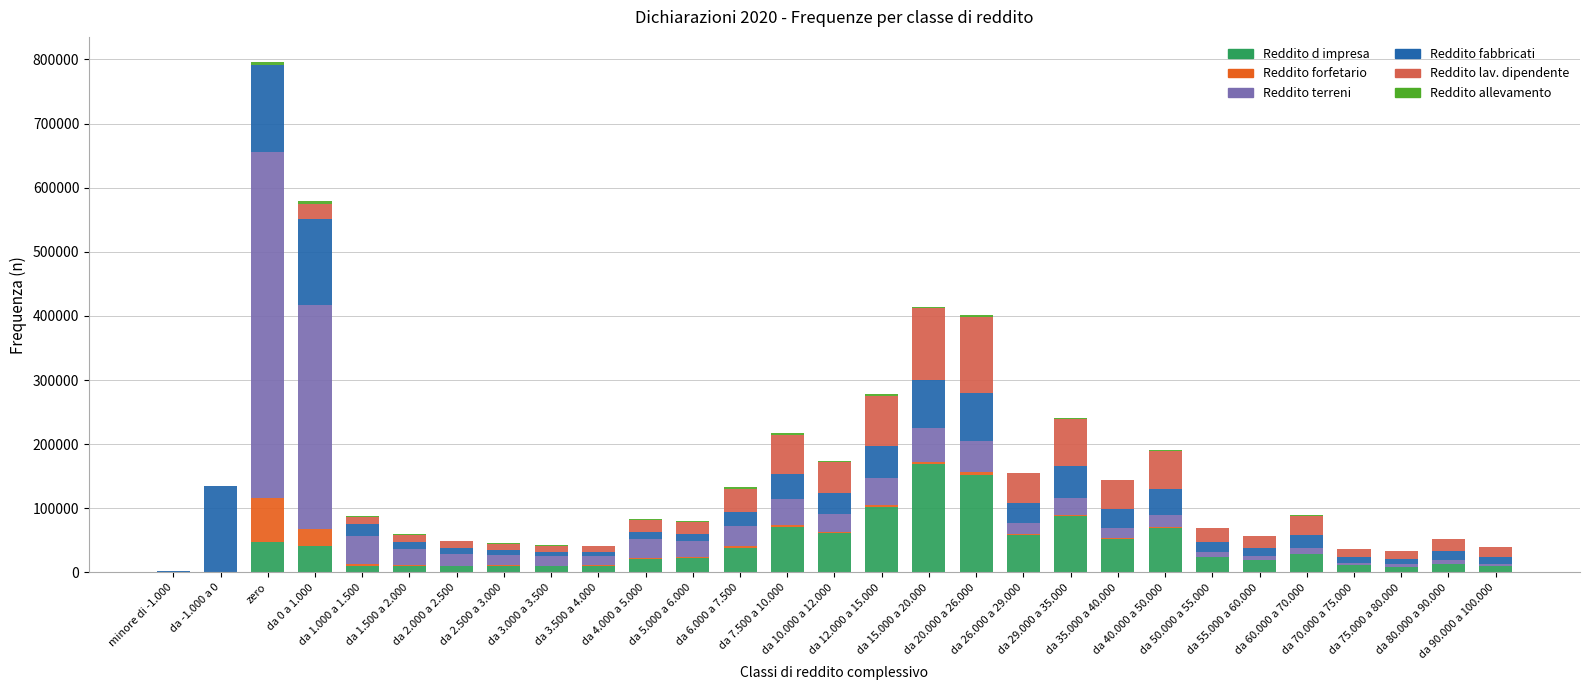

What is the maximum value for Reddito d impresa?

168825